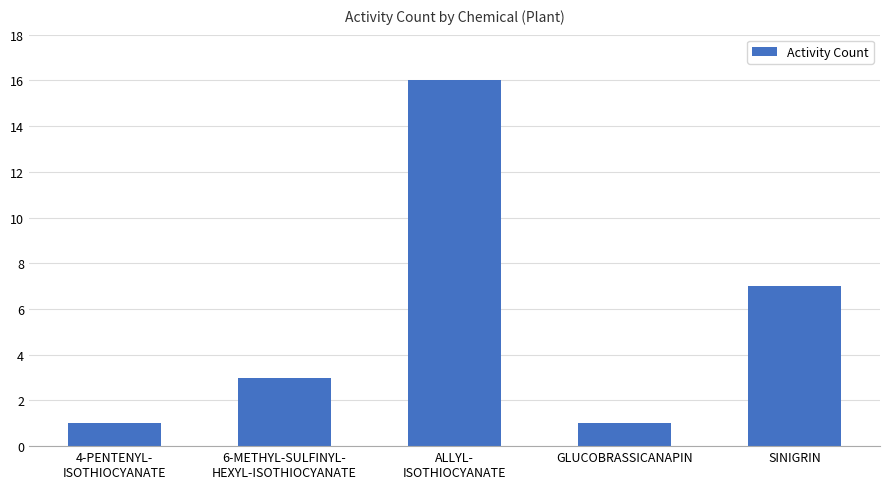

What is the approximate value at SINIGRIN?

7